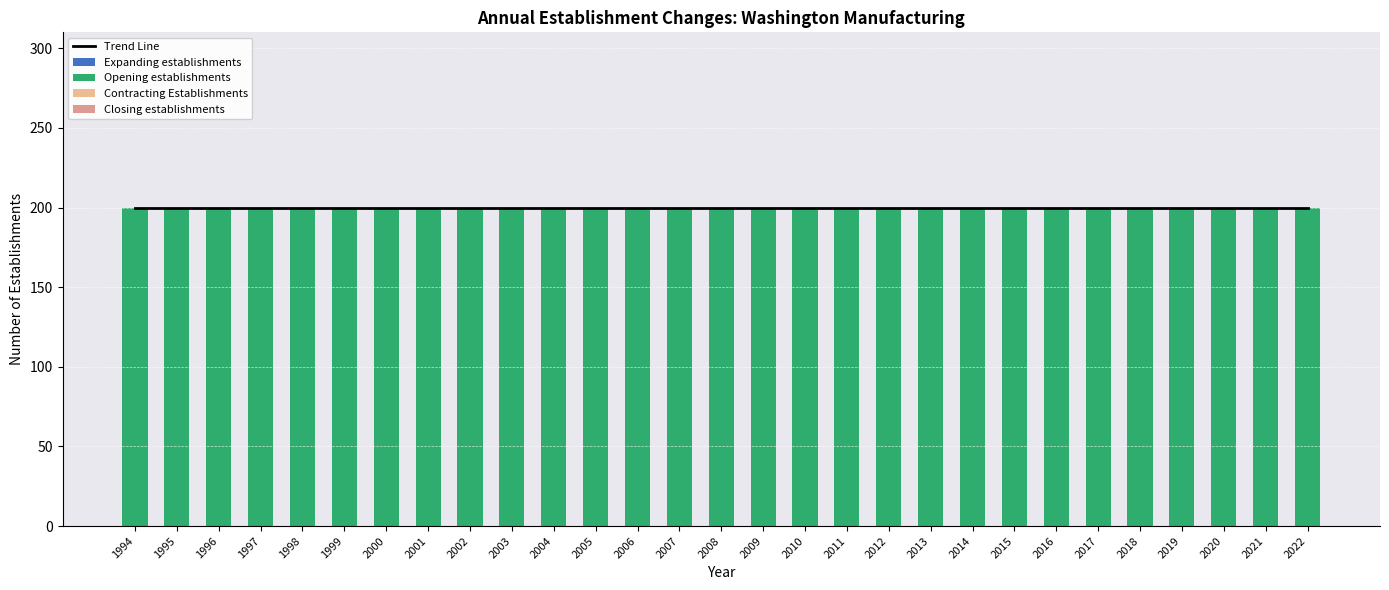

What are all the series names shown in the legend?

Trend Line, Expanding establishments, Opening establishments, Contracting Establishments, Closing establishments